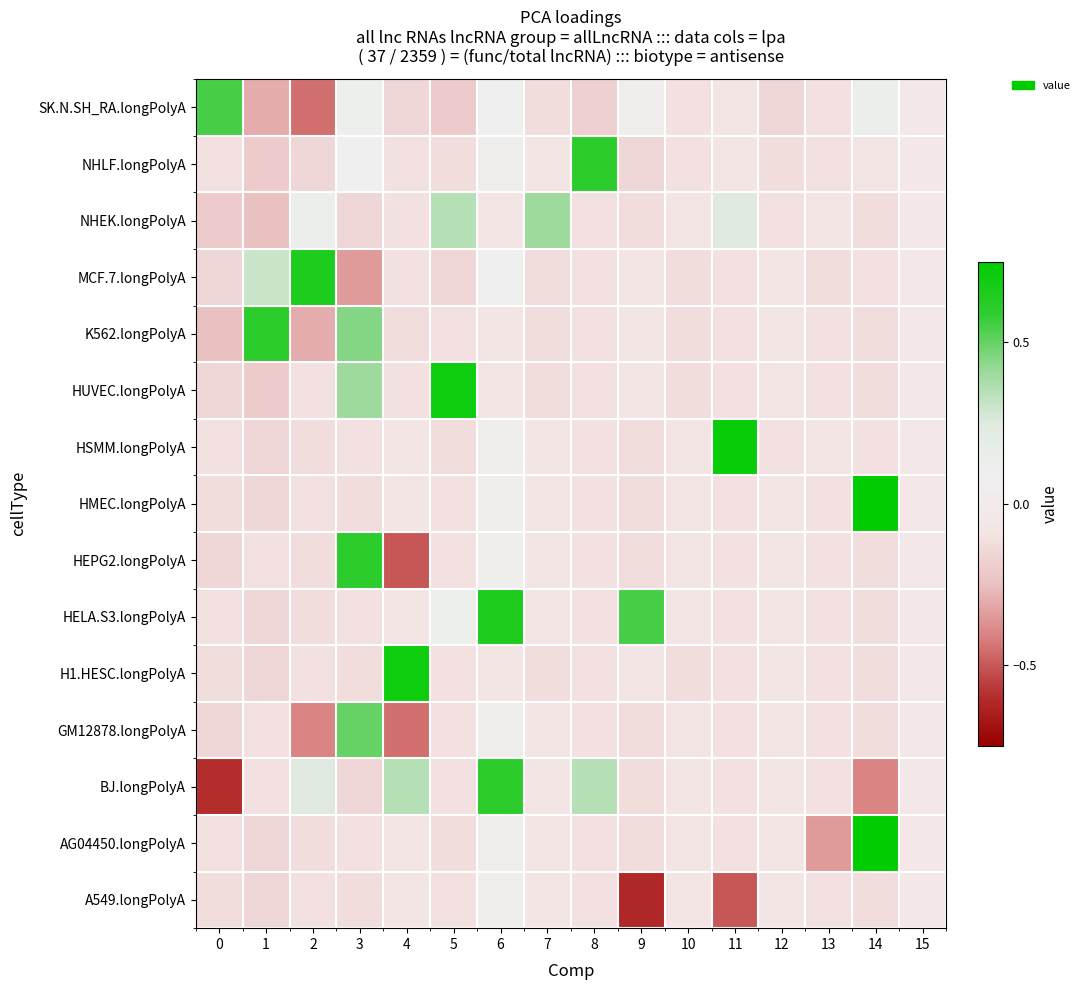

List the series in order of their peak value, highest first.

HMEC.longPolyA, AG04450.longPolyA, HSMM.longPolyA, HUVEC.longPolyA, H1.HESC.longPolyA, MCF.7.longPolyA, HELA.S3.longPolyA, NHLF.longPolyA, K562.longPolyA, HEPG2.longPolyA, BJ.longPolyA, SK.N.SH_RA.longPolyA, GM12878.longPolyA, NHEK.longPolyA, A549.longPolyA